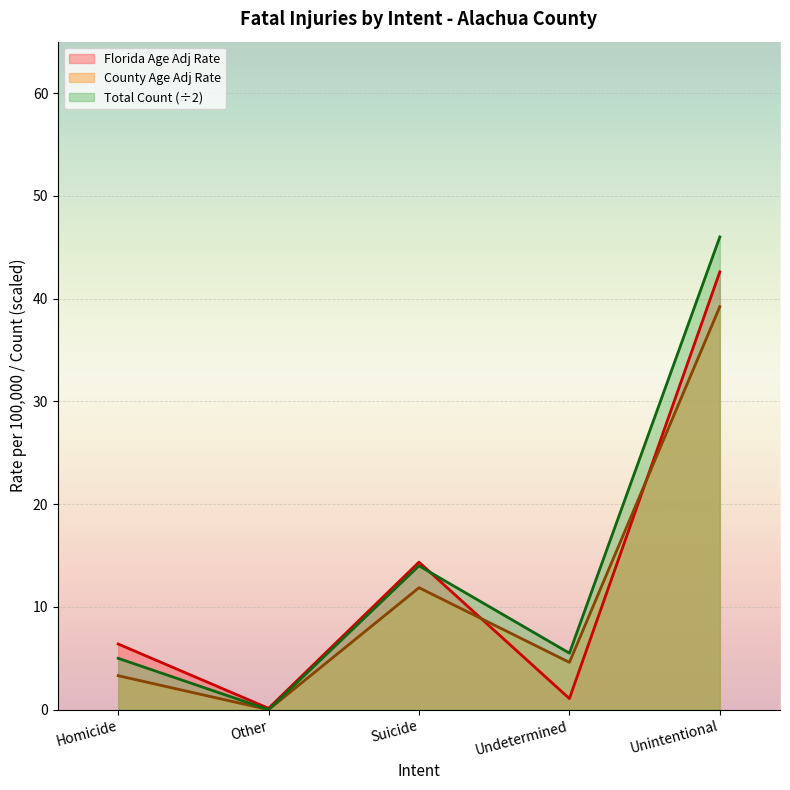

At which category does Total Count reach its first local peak?

Suicide